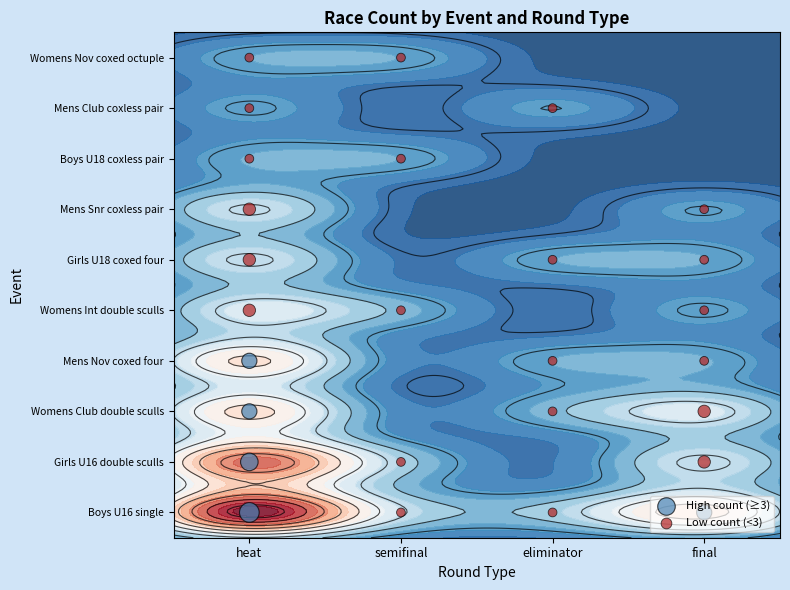

Reading left to right, transcribe all the data shown in this chart.

heat: 5	4	3	3	2	2	2	1	1	1
final: 3	2	2	1	1	1	1	0	0	0
semifinal: 1	1	0	0	1	0	0	1	0	1
eliminator: 1	0	1	1	0	1	0	0	1	0